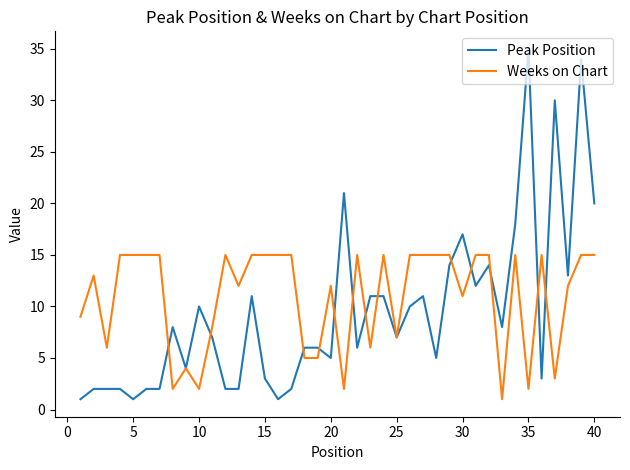

True or false: Peak Position and Weeks on Chart cross at least once.

True